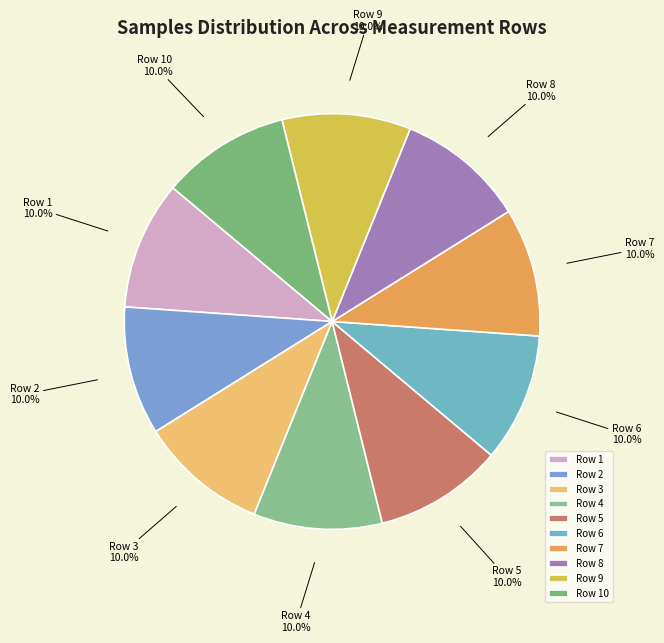

How many segments does this pie chart have?

10